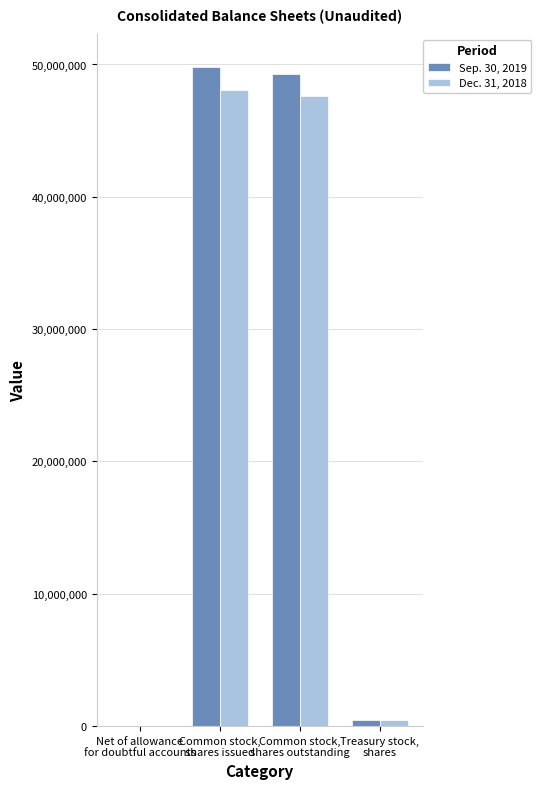

Between Common stock,
shares issued and Treasury stock,
shares, which series saw the biggest shift?

Sep. 30, 2019